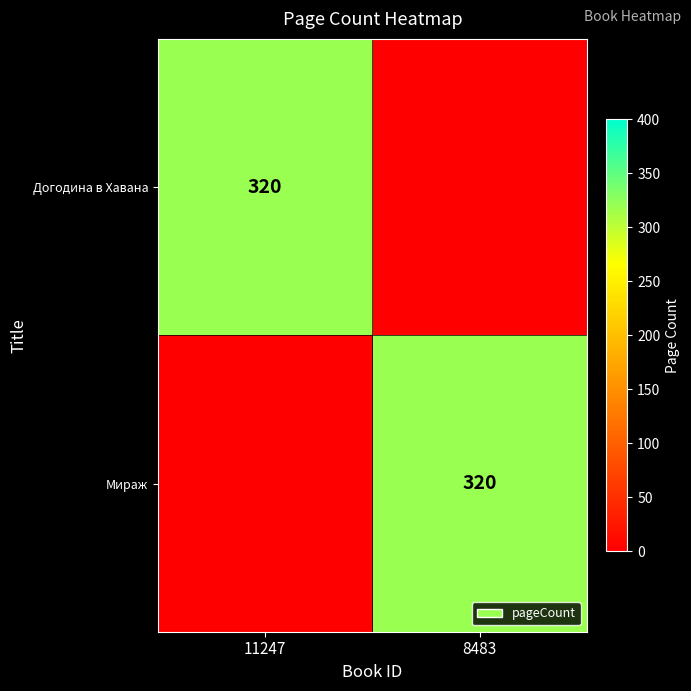

The Догодина в Хавана series shows 320 at 11247. True or false?

True